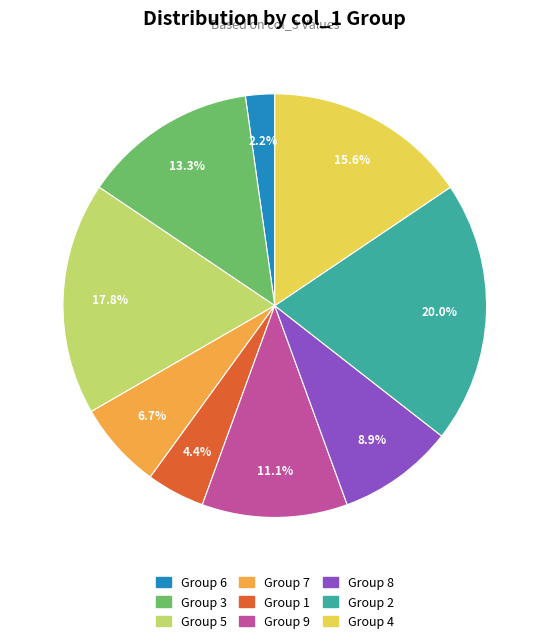

Count the number of slices in the pie.

9